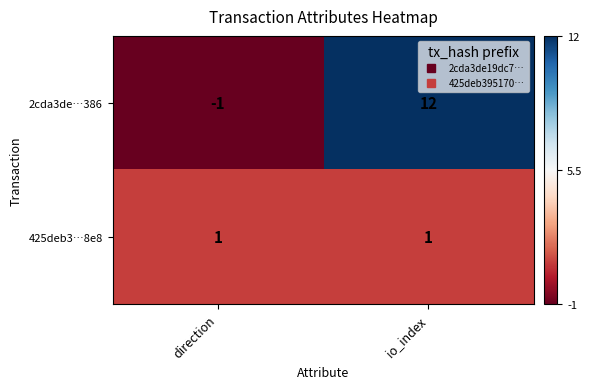

Rank the series by their maximum value, from lowest to highest.

425deb3…8e8, 2cda3de…386